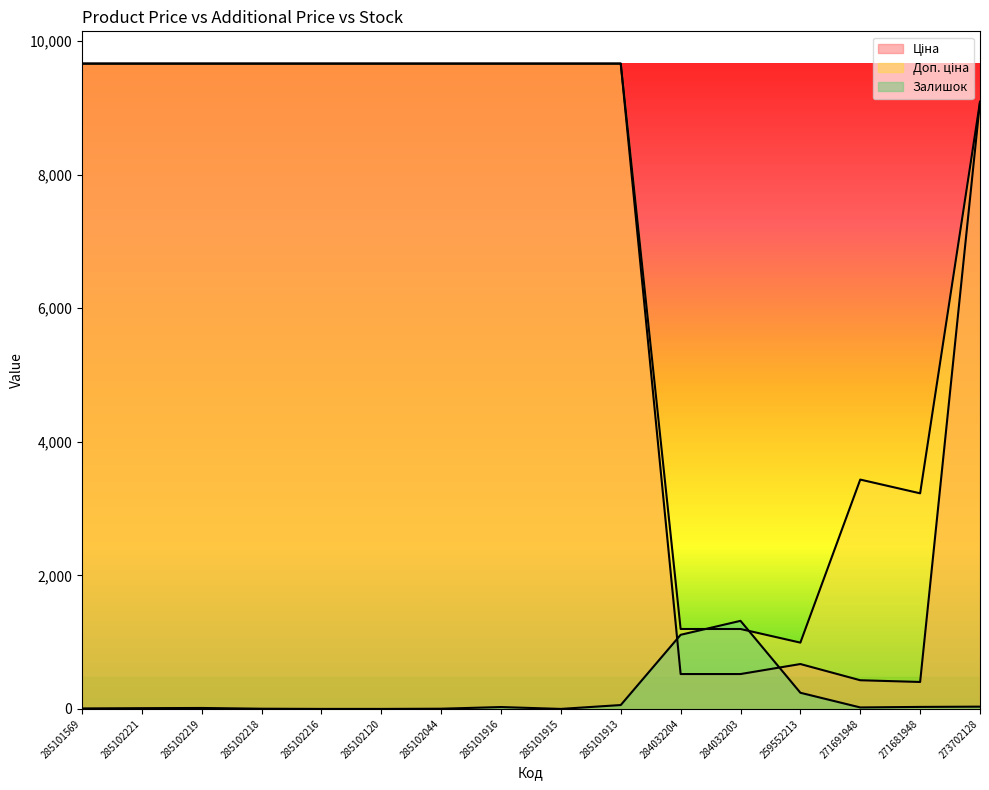

What position from the left is 285102221?

2